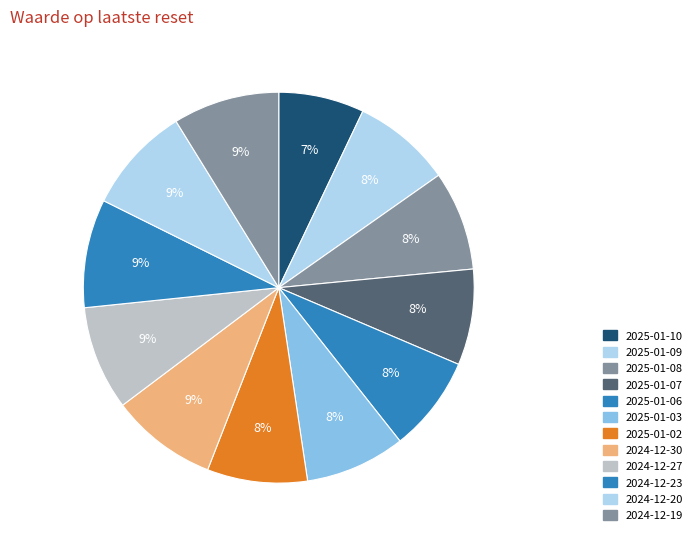

Which category has the smallest portion of the pie?

2025-01-10